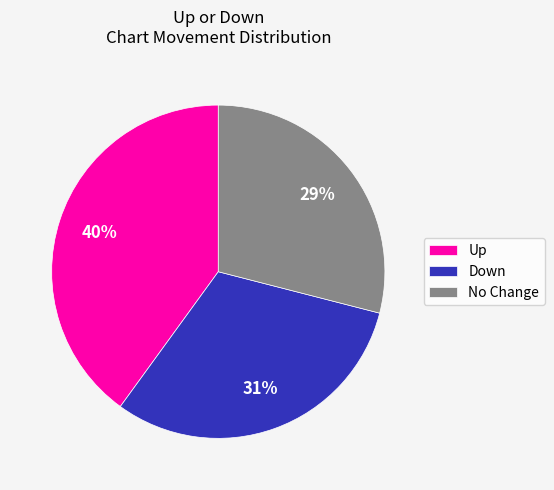

Rank the categories by value from lowest to highest.

No Change, Down, Up